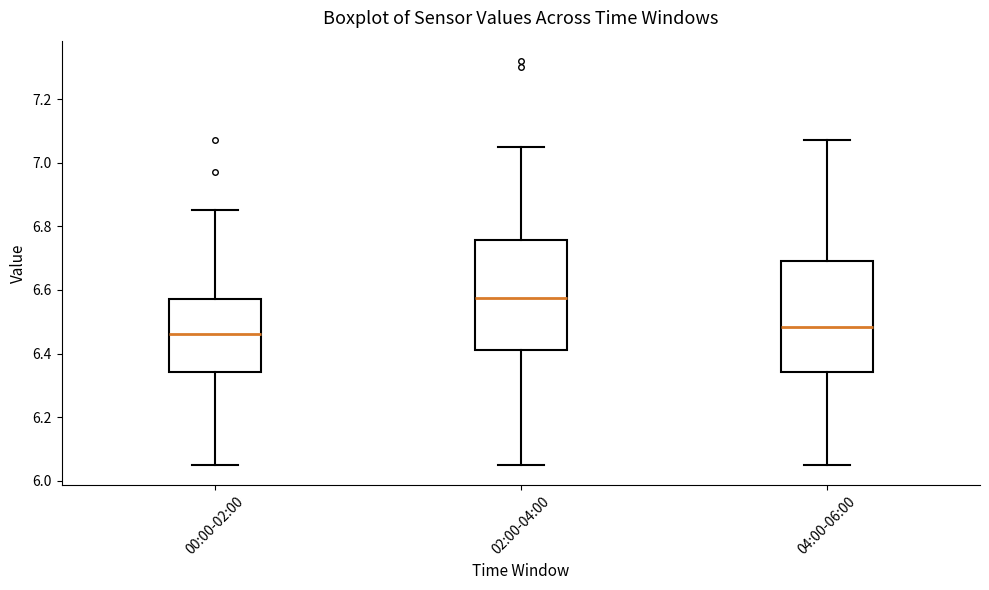

Reading left to right, transcribe this box plot: for each box, give where its median line is, the range the box spans, and where its two whiskers end, as read against the y-axis. The values are not printed on the chart, so give them approximately, as read against the axis.

00:00-02:00: median 6.46, box 6.34 to 6.58, whiskers 6.06 to 6.86
02:00-04:00: median 6.58, box 6.42 to 6.76, whiskers 6.06 to 7.06
04:00-06:00: median 6.48, box 6.34 to 6.70, whiskers 6.06 to 7.08